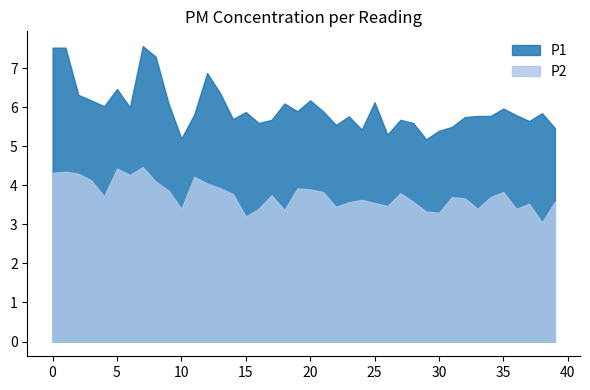

What is the sum of the P1 values at 15 and 21?

11.8